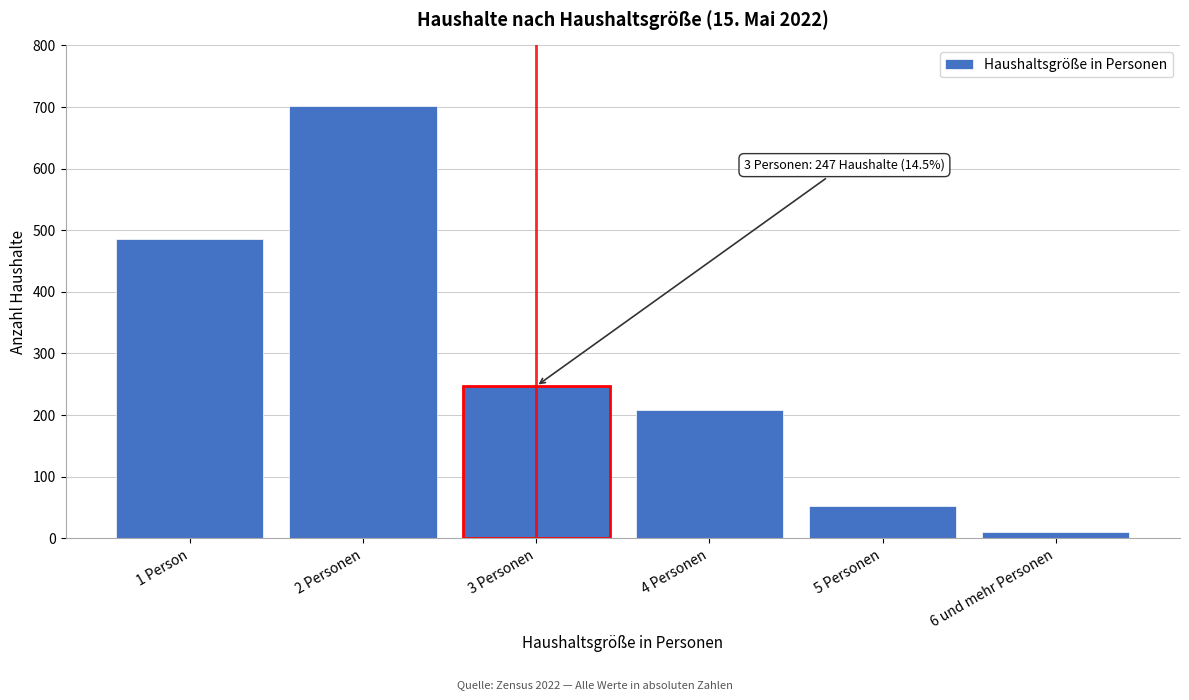

Reading left to right, transcribe all the data shown in this chart.

485	702	247	208	52	11